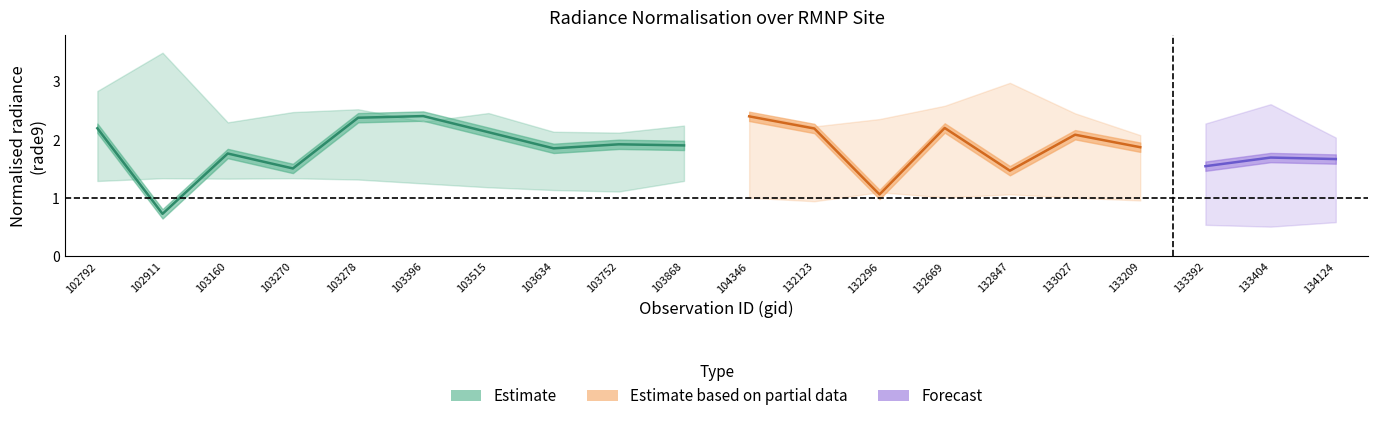

What is the maximum value for rade9_bin_1q?

1.3